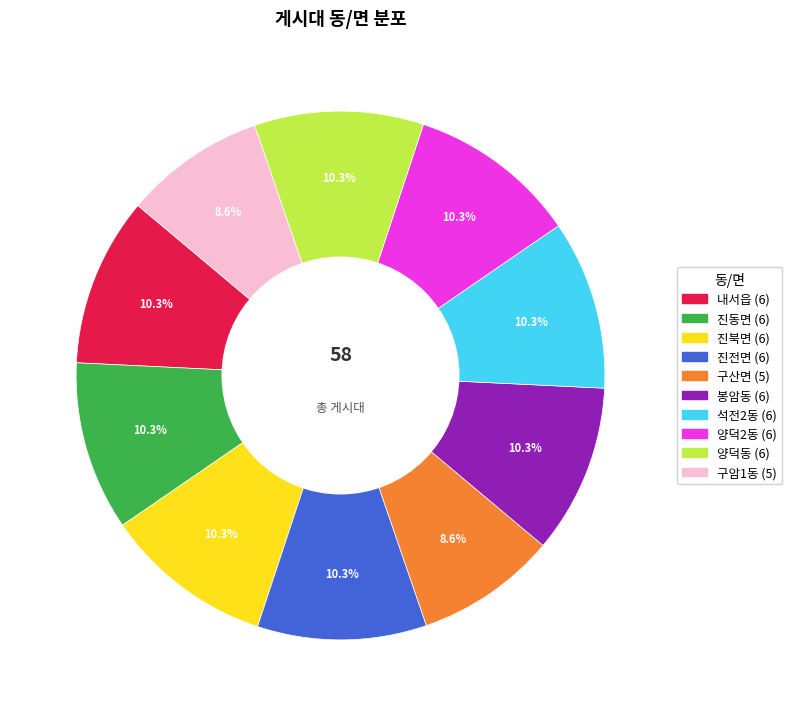

The 진북면 slice represents 10% of the pie. True or false?

True